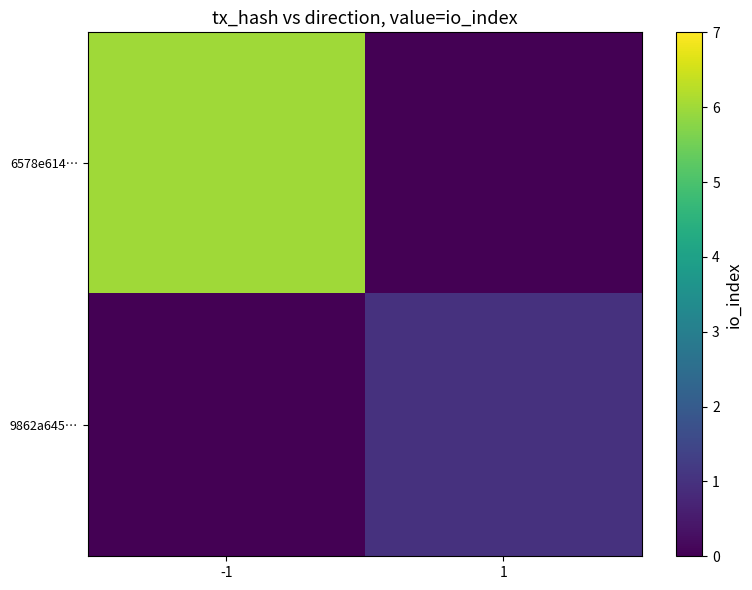

Which series has the largest total across all categories?

6578e614…